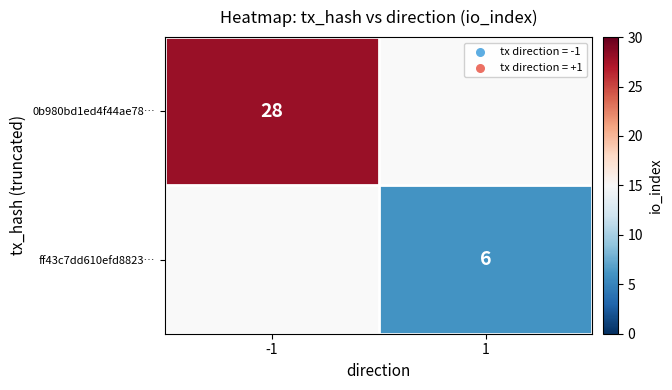

The 0b980bd1ed4f44ae78… series shows 28 at -1. True or false?

True